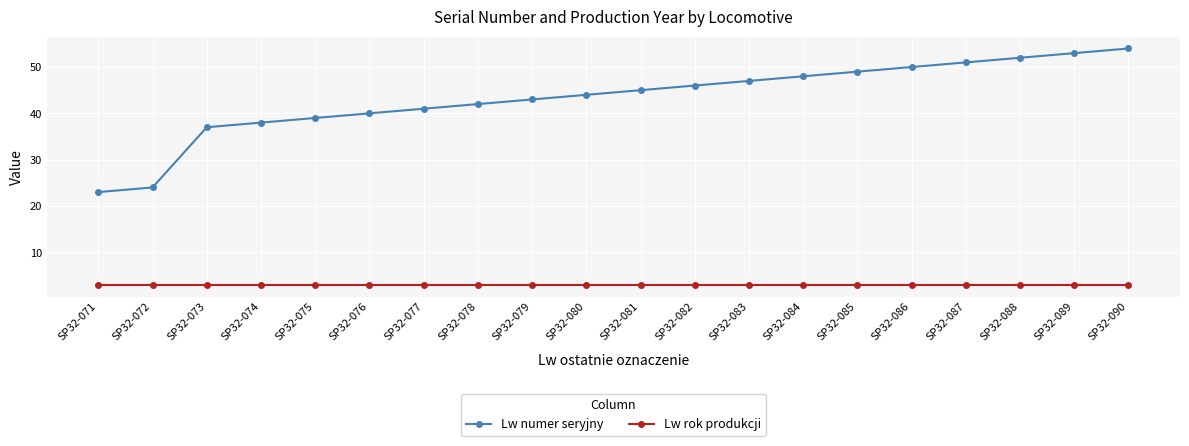

What is the sum of all Lw rok produkcji values?

60